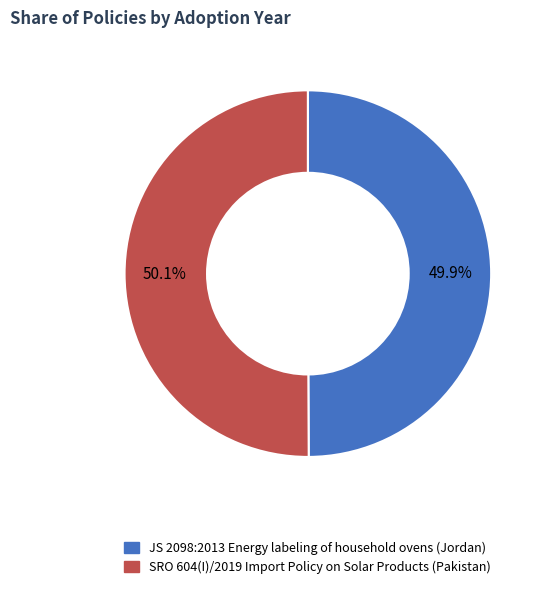

How many slices are in this pie chart?

2